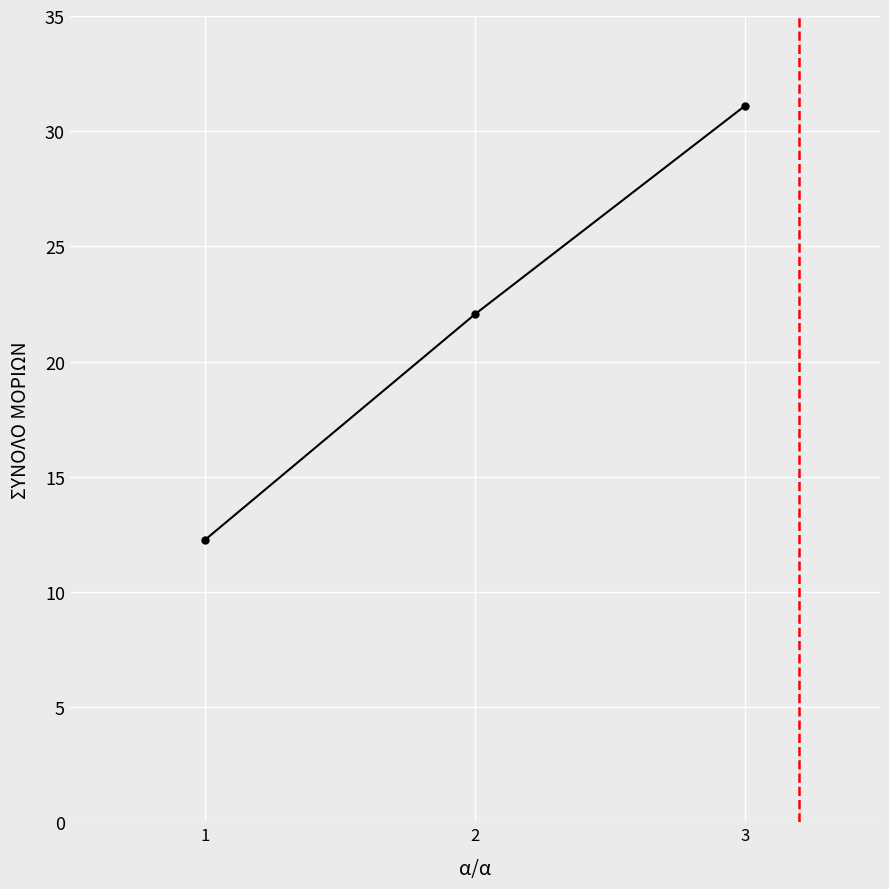

What is the change in value from 1 to 2?

+9.8